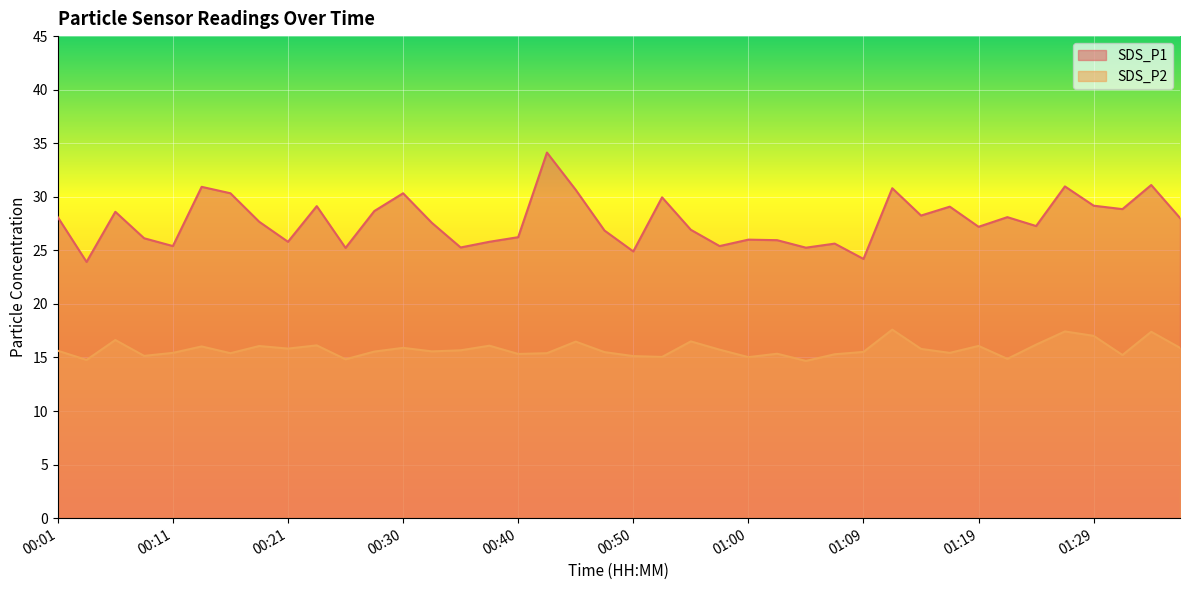

Which category has the highest value in the SDS_P1 series?

00:43